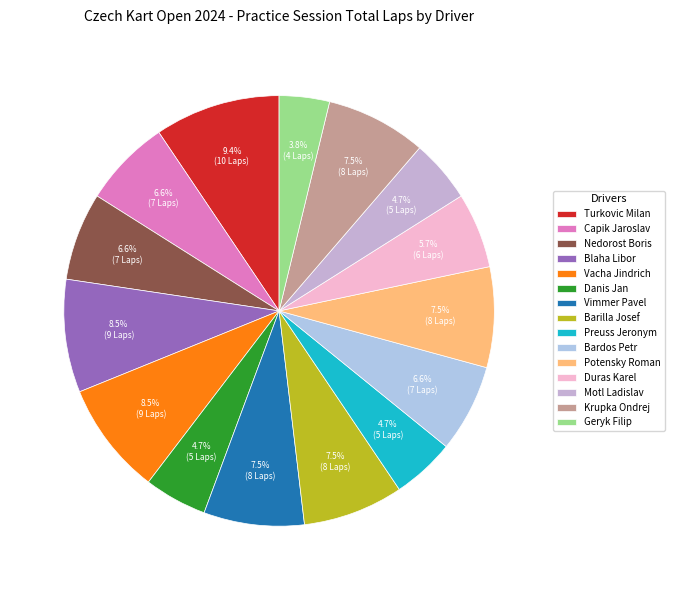

Which category has the smallest portion of the pie?

Geryk Filip